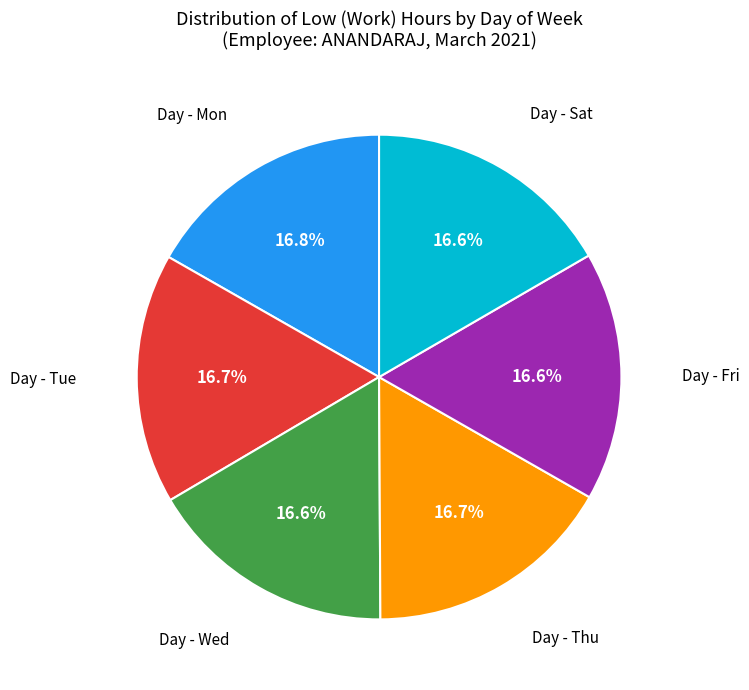

Does any single category account for the majority?

No